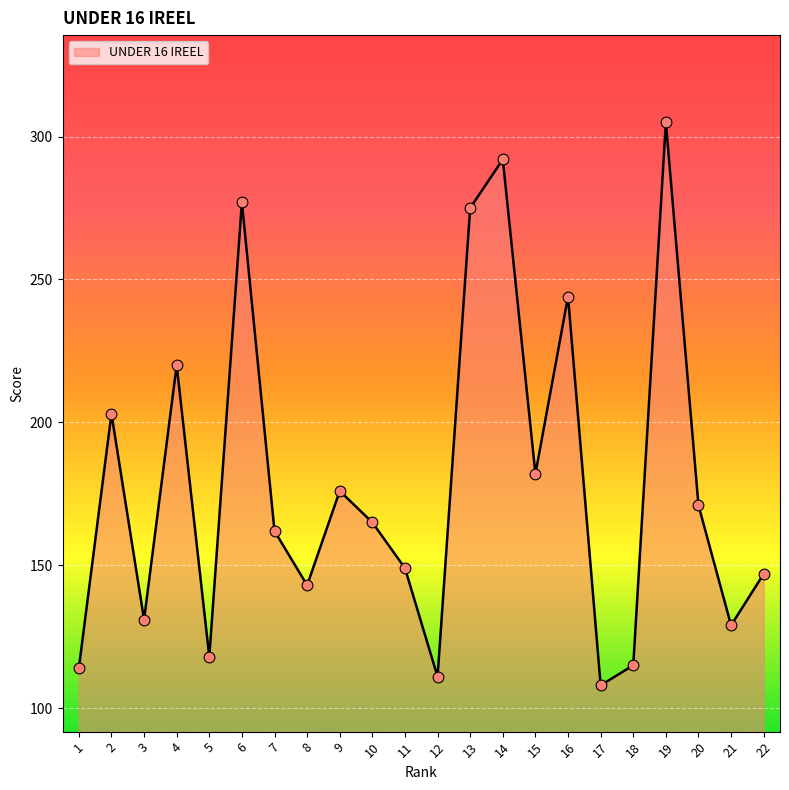

Between 7 and 1, which is larger?

7